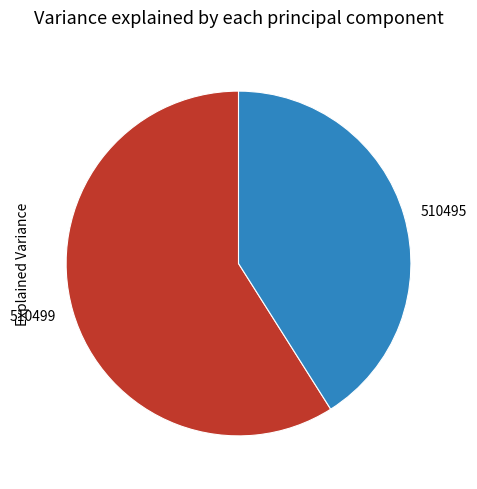

How many segments does this pie chart have?

2